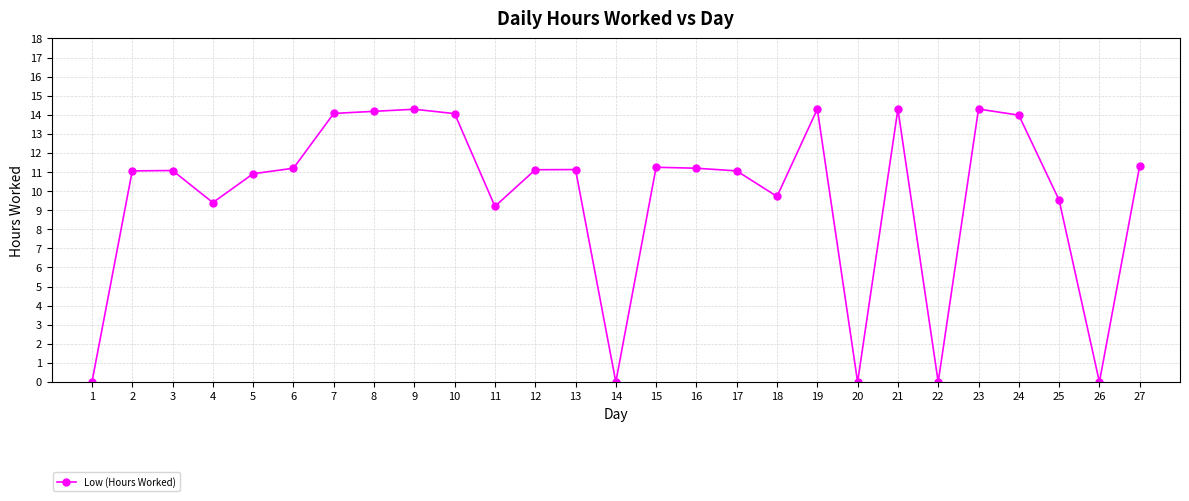

Read the value at 23.

14.3